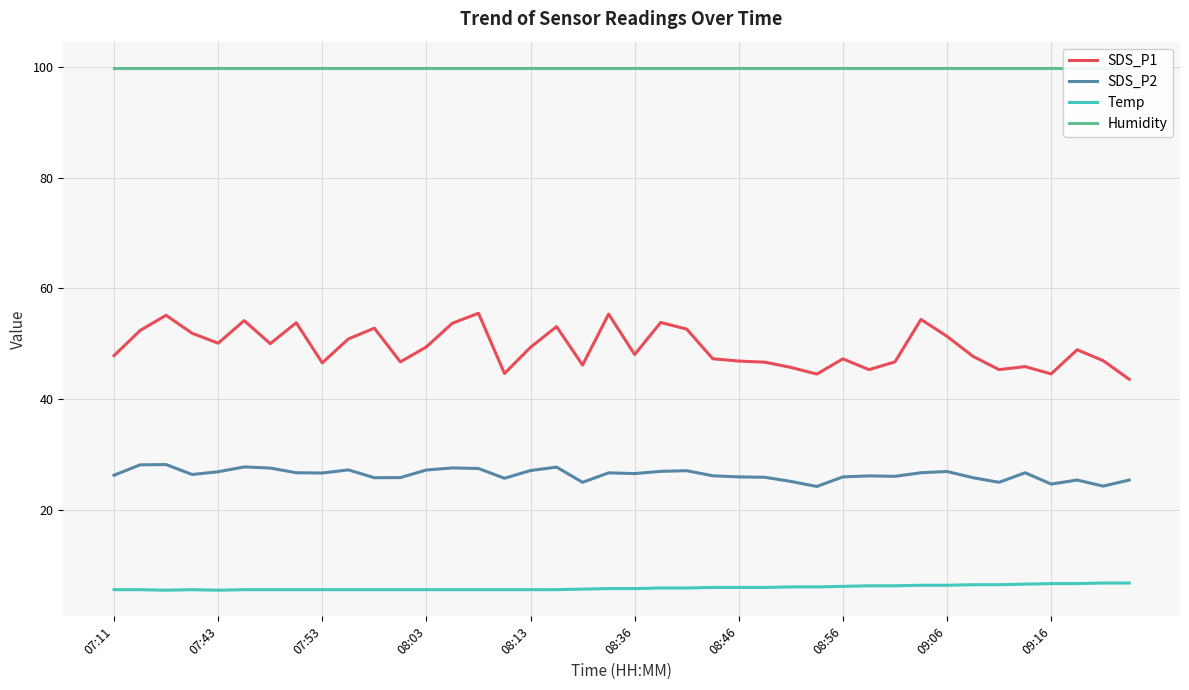

True or false: SDS_P1 and Temp cross at least once.

False